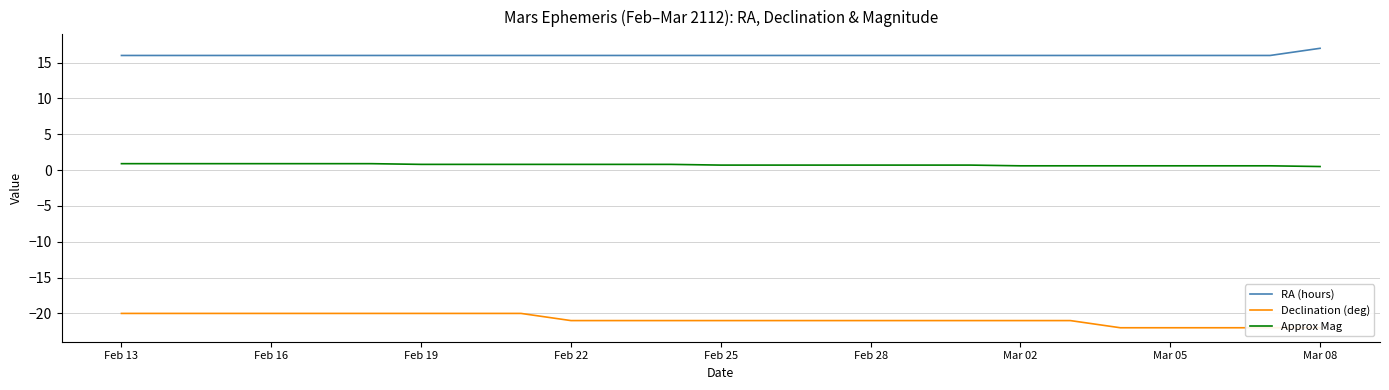

How many data points does each series have?

25